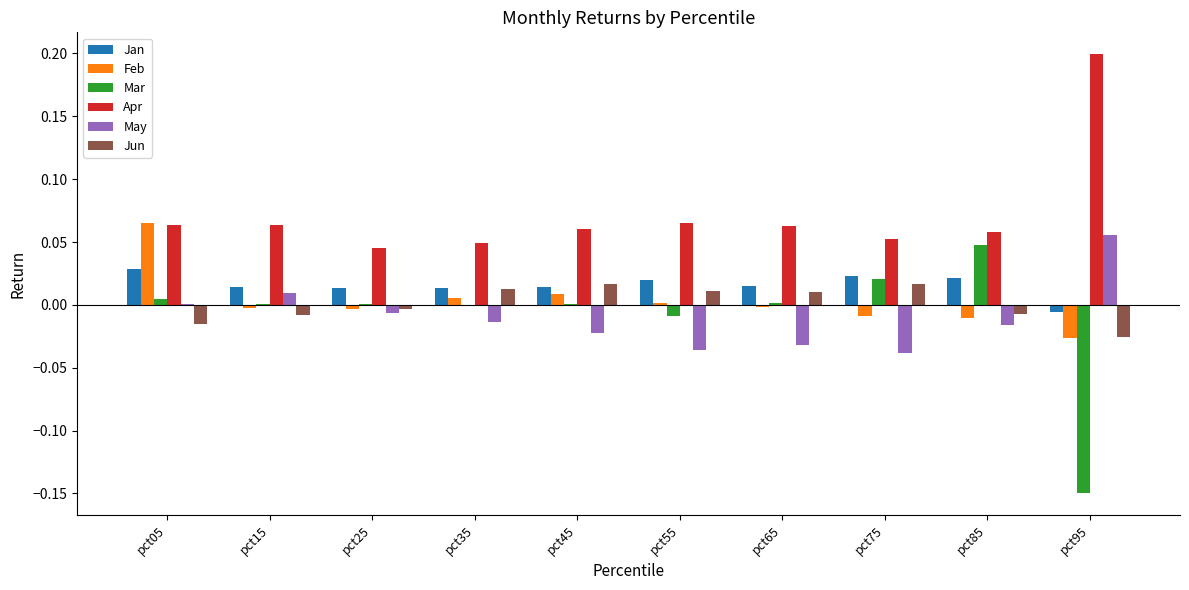

Which series has the largest total across all categories?

Apr